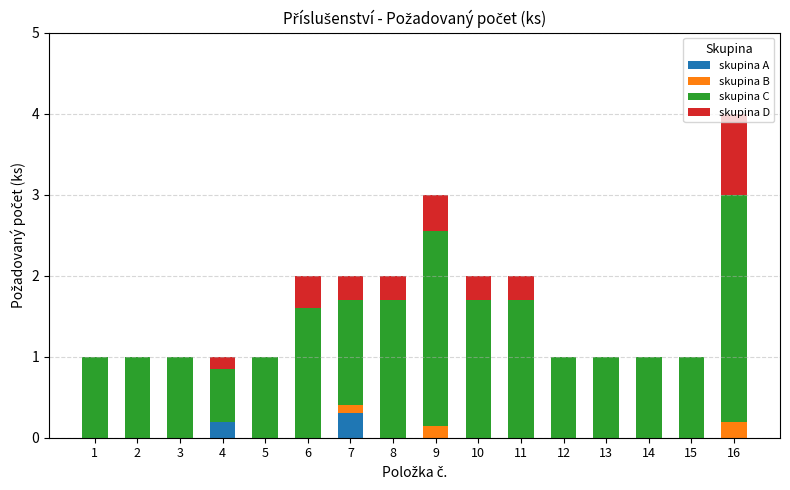

The skupina A series shows 0.0 at 3. True or false?

True